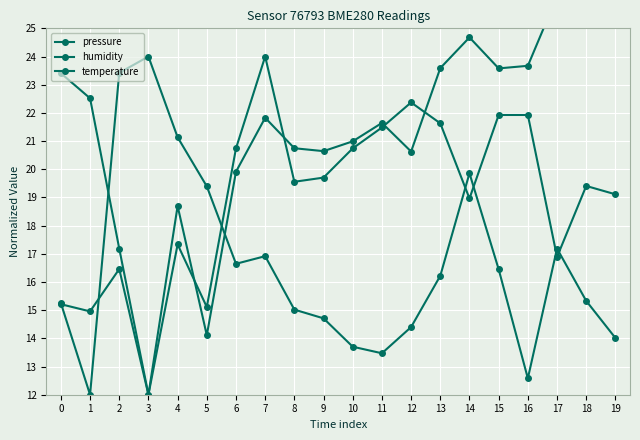

Which series has the largest range (max minus min)?

pressure